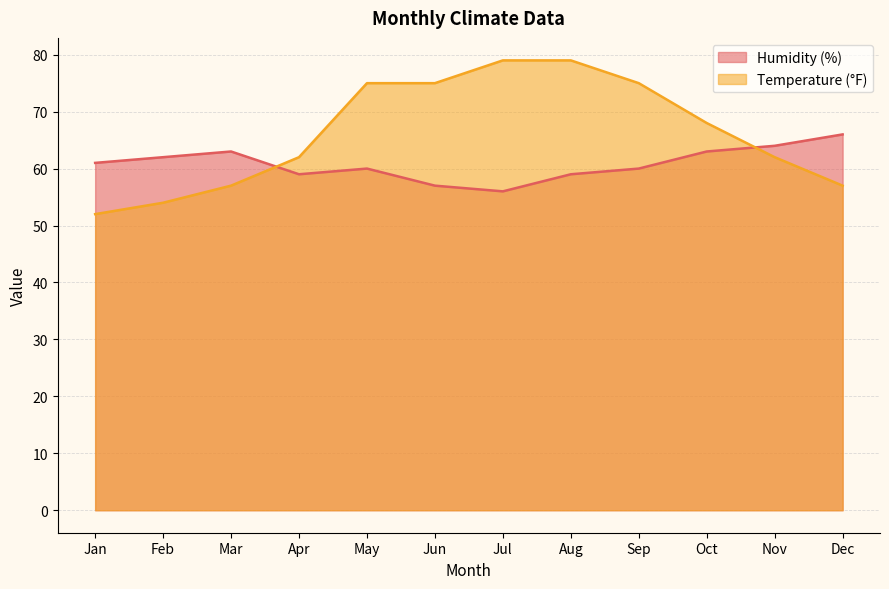

What is the smallest value displayed?

52